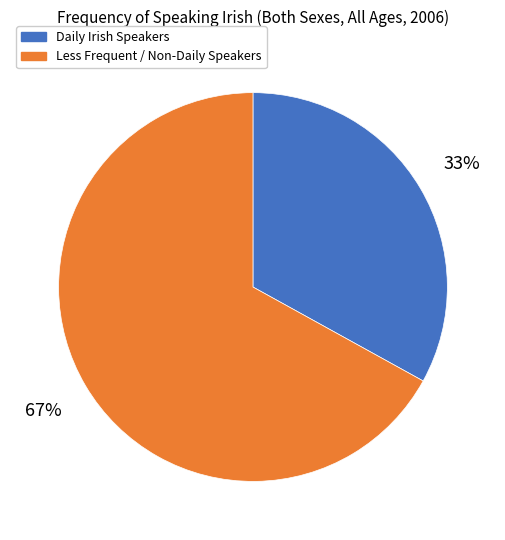

Is there any slice that represents more than half of the pie?

Yes